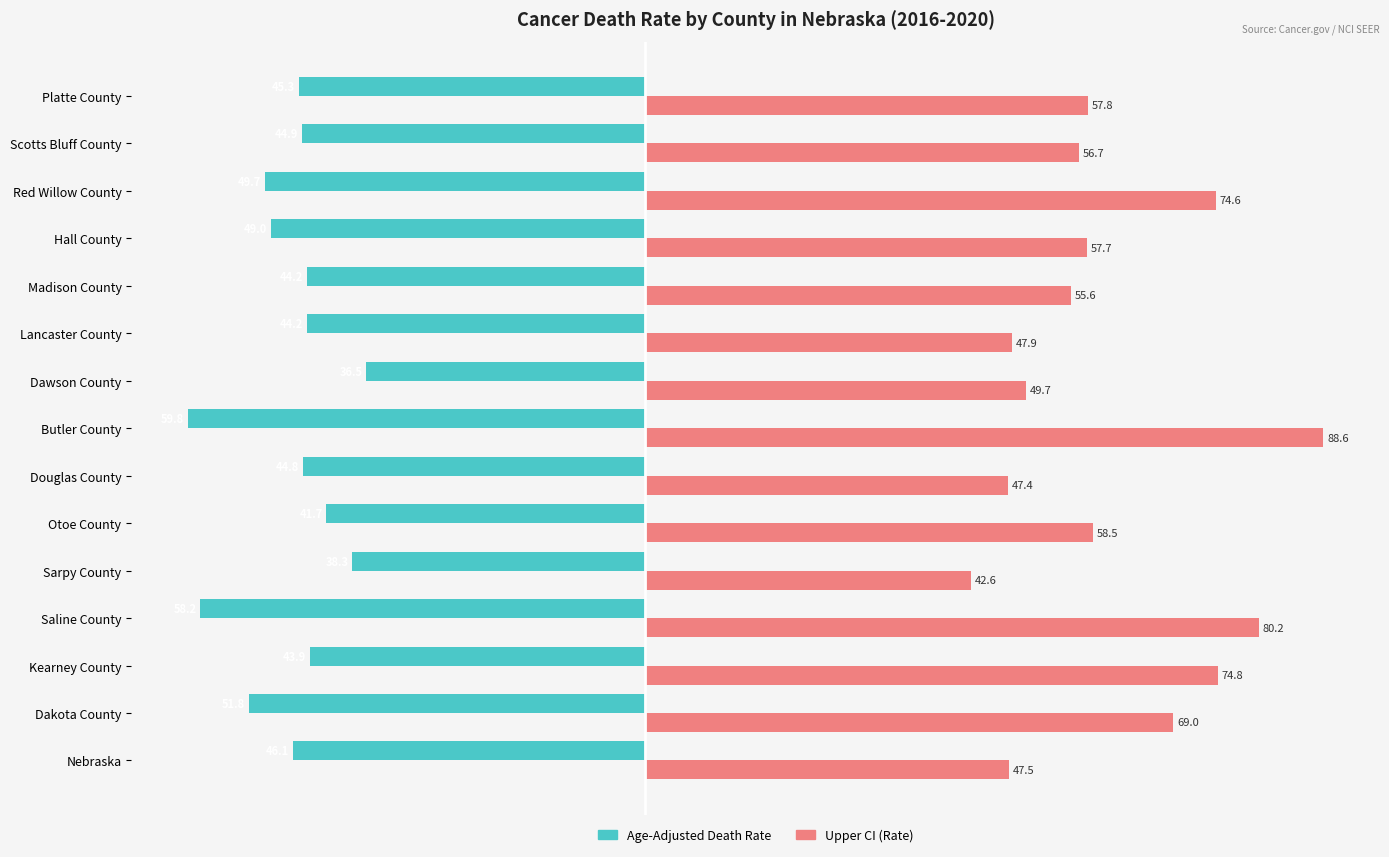

What is the approximate value of Age-Adjusted Death Rate at Sarpy County?

-38.3